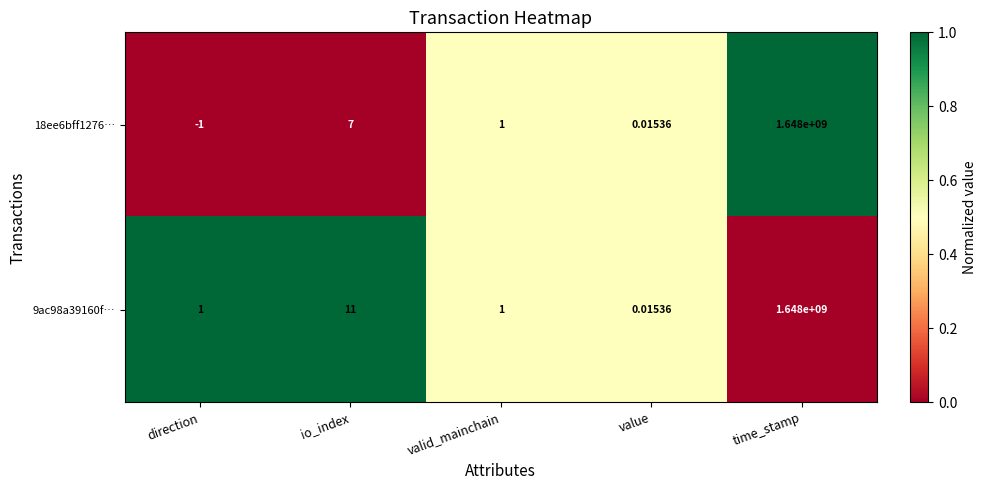

Which series has the largest range (max minus min)?

18ee6bff1276…